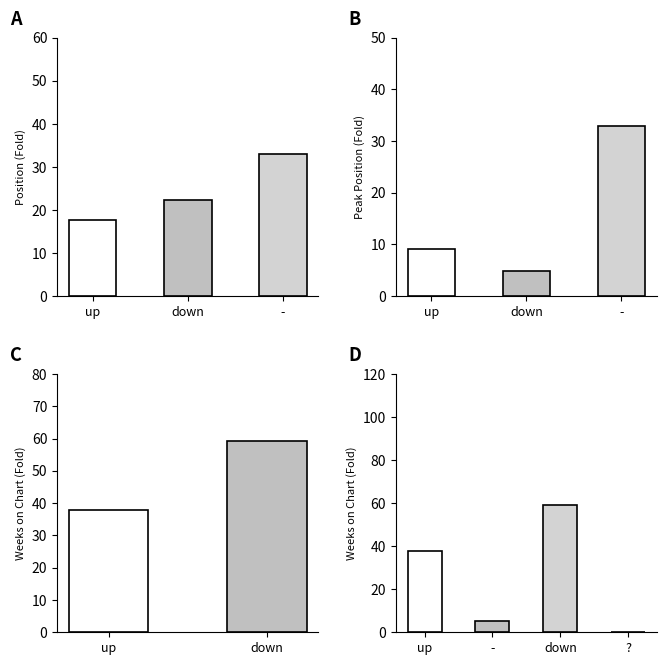

Which category has the highest value in the Avg Position series?

-